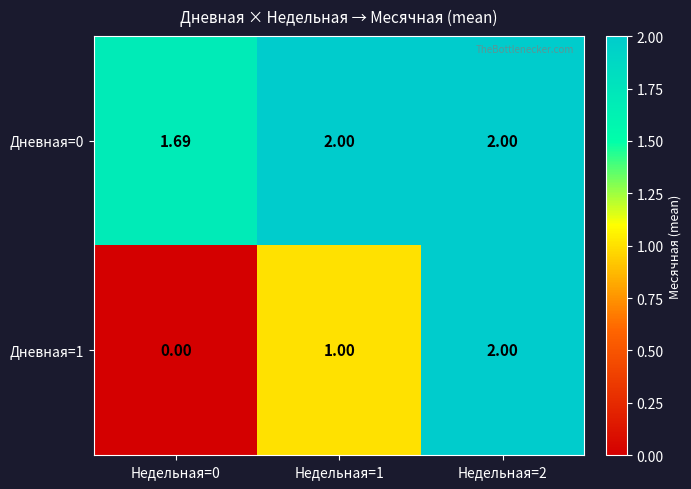

What is the maximum value shown in the chart?

2.0